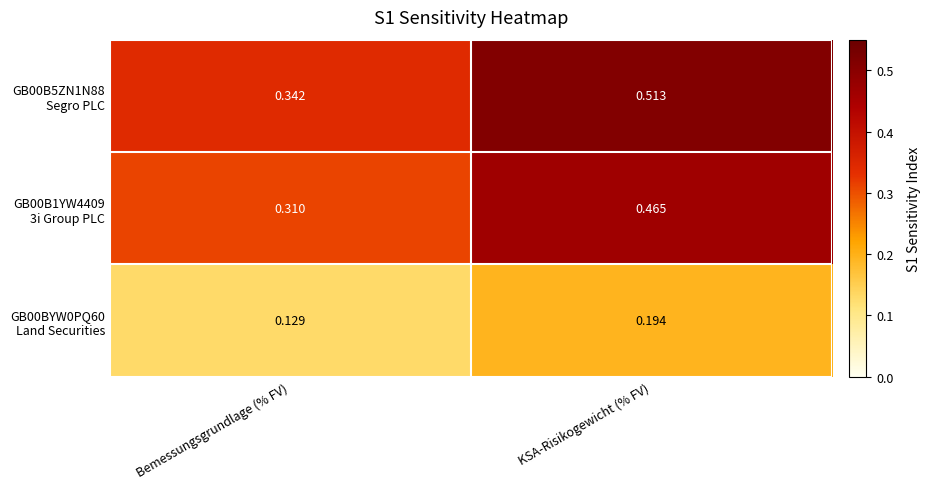

At which category is the sum across all series the highest?

KSA-Risikogewicht (% FV)